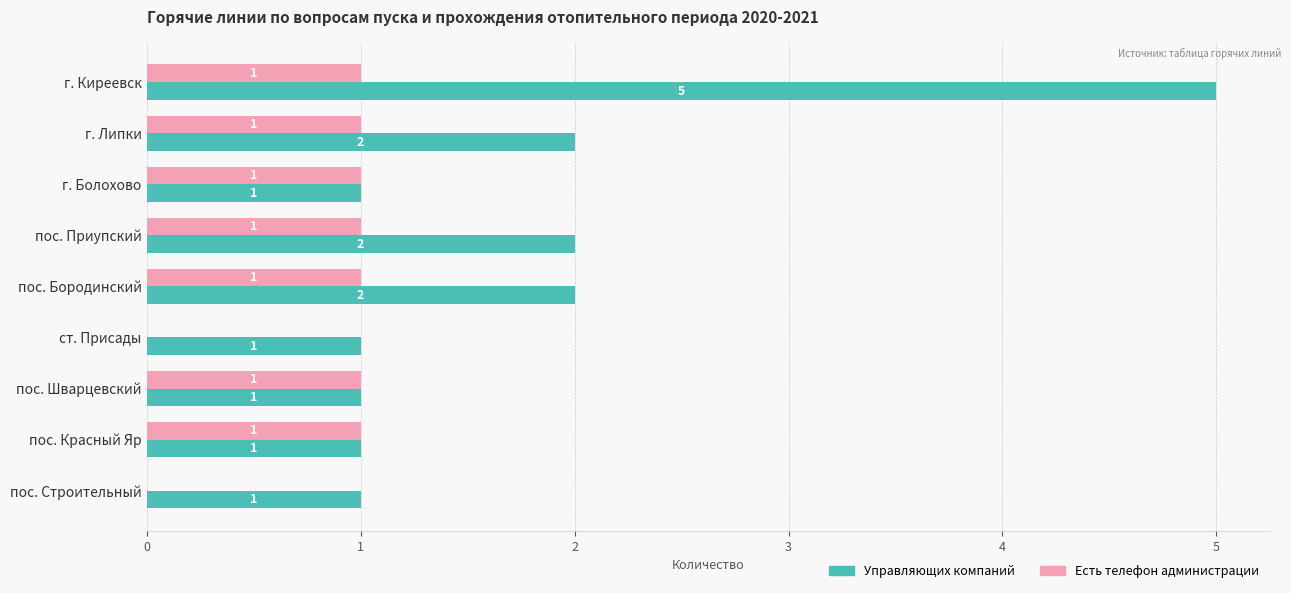

The Управляющих компаний series shows 2 at пос. Красный Яр. True or false?

False